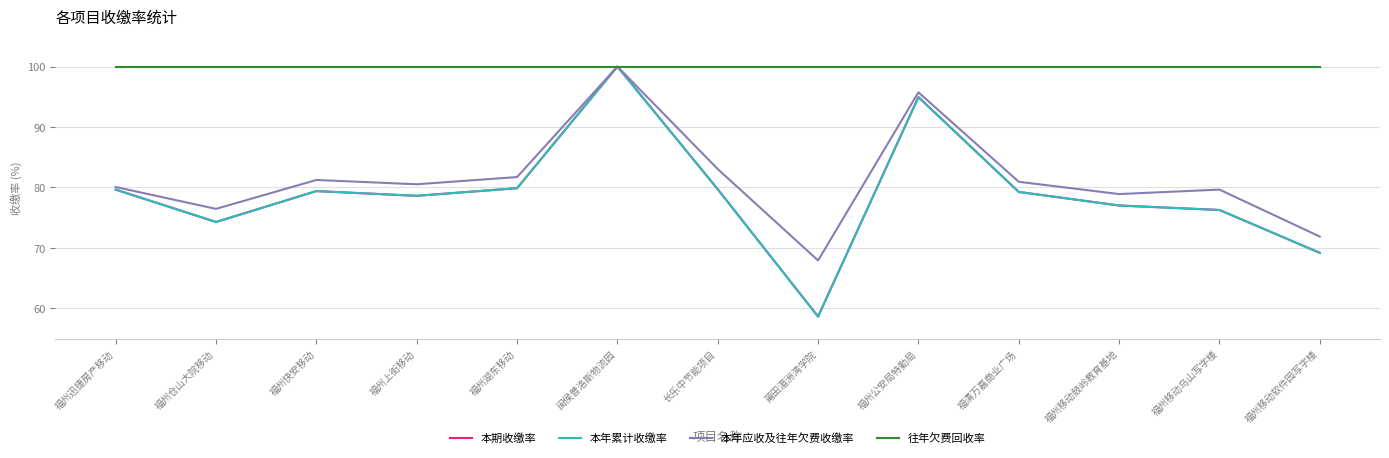

Does the chart display data point markers on the line(s)?

No